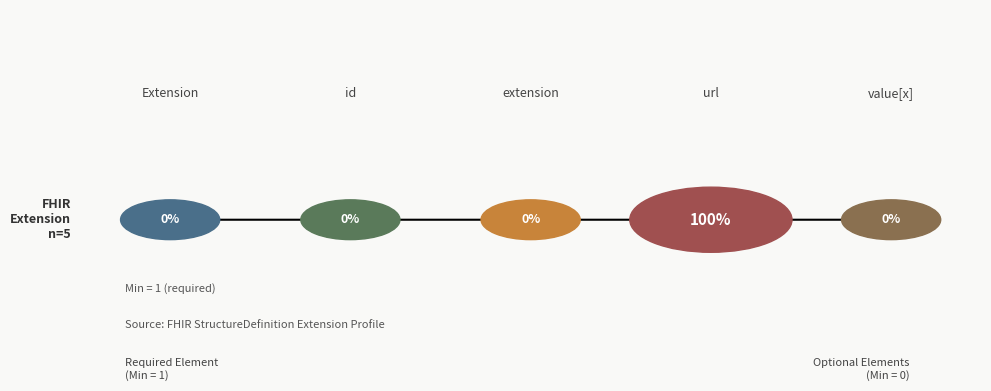

To the nearest percent, what is the average slice percentage?

20%